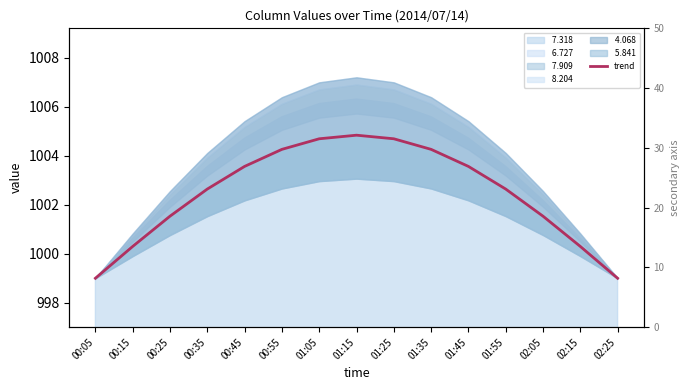

Is it true that the value at 01:35 is 585.8?

False